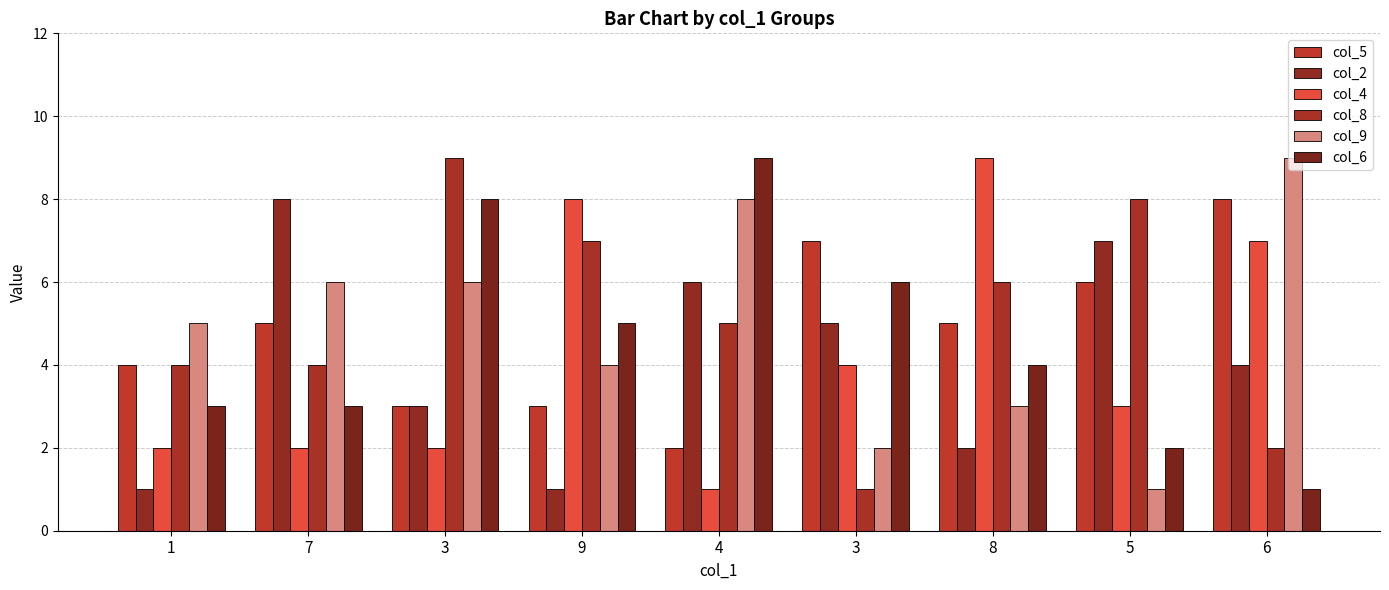

How many groups of bars are there?

9